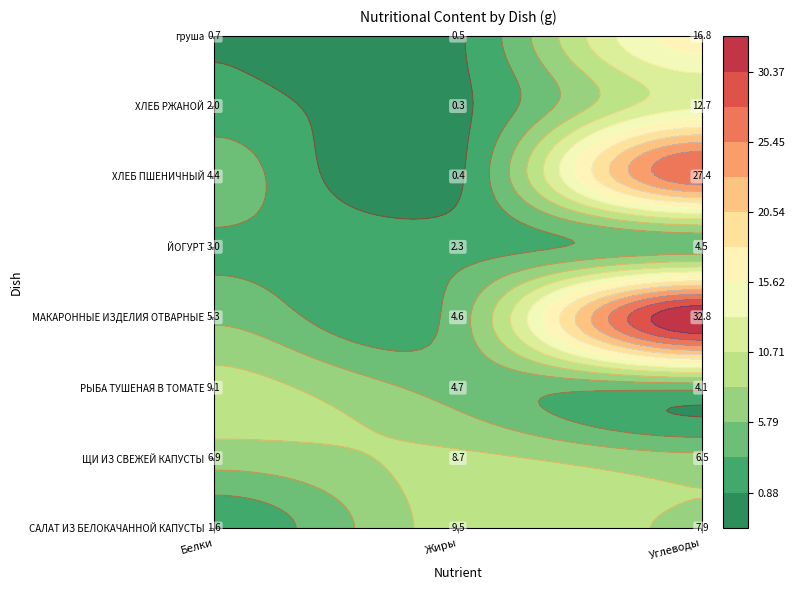

At which category is the sum across all series the highest?

Углеводы